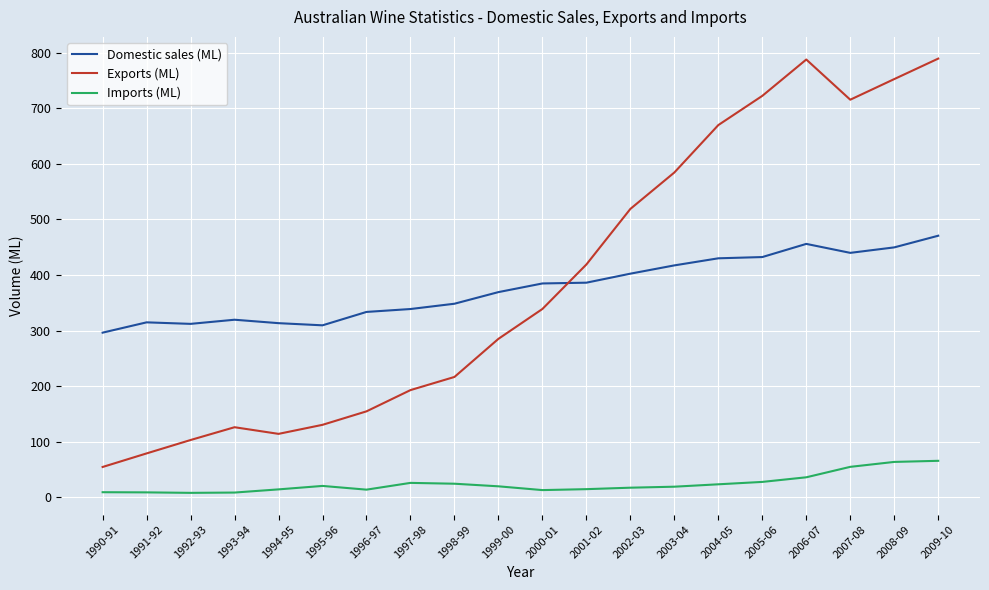

Which series ends up on top after the final intersection of Domestic sales (ML) and Exports (ML)?

Exports (ML)